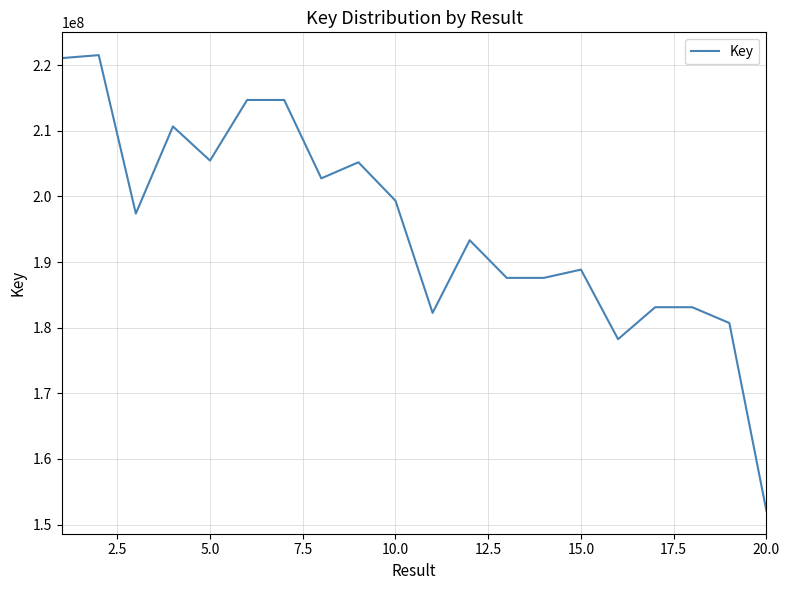

What is the difference between the maximum and minimum values?

69452343